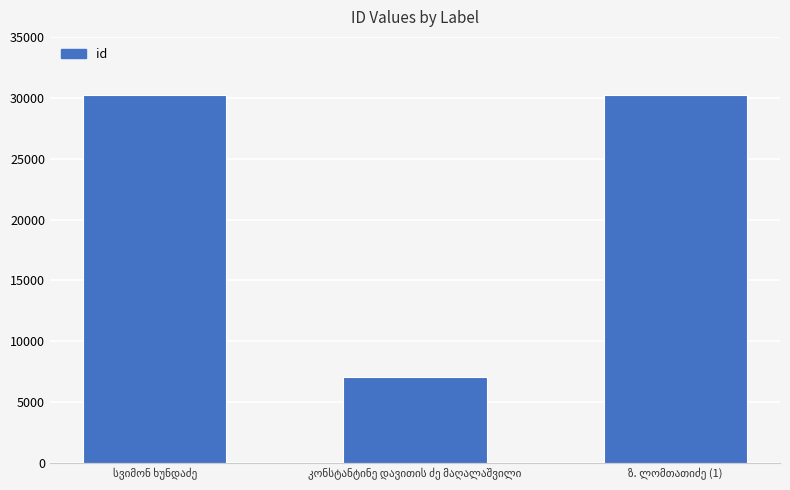

What is the difference between the maximum and minimum values?

23156